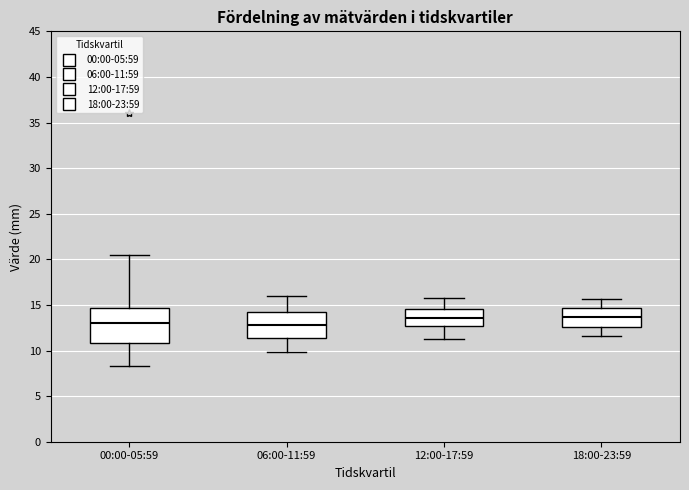

Reading left to right, read every box against the y-axis: the position of its median line, the range the box covers, and the ends of its whiskers. The values are not printed on the chart, so give them approximately, as read against the axis.

00:00-05:59: median 13.0, box 11.0 to 14.5, whiskers 8.5 to 20.5
06:00-11:59: median 13.0, box 11.5 to 14.0, whiskers 10.0 to 16.0
12:00-17:59: median 13.5, box 12.5 to 14.5, whiskers 11.5 to 16.0
18:00-23:59: median 13.5, box 12.5 to 14.5, whiskers 11.5 to 15.5